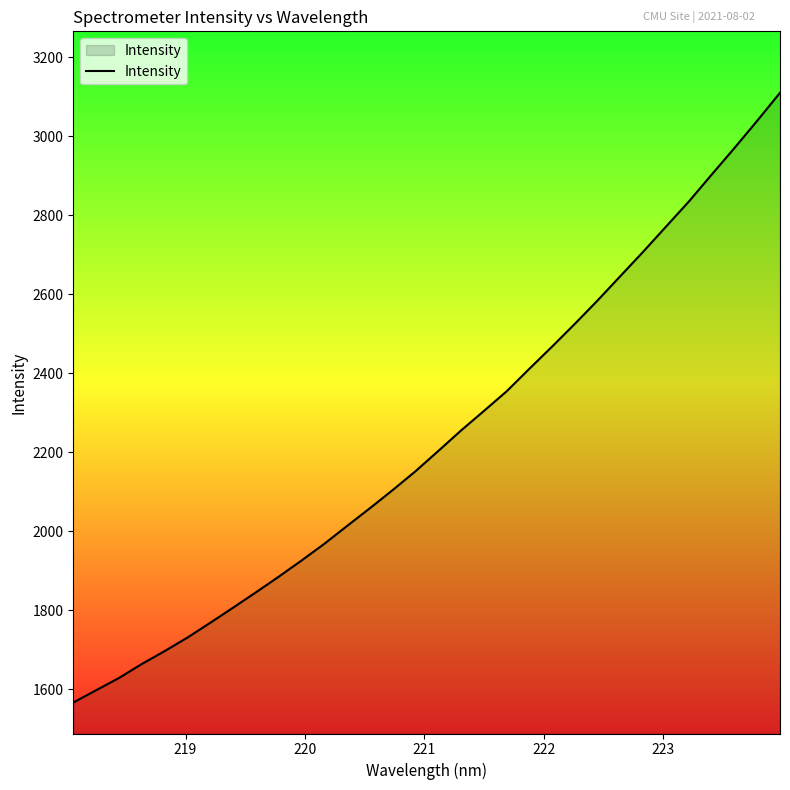

What is the maximum value shown in the chart?

3109.8